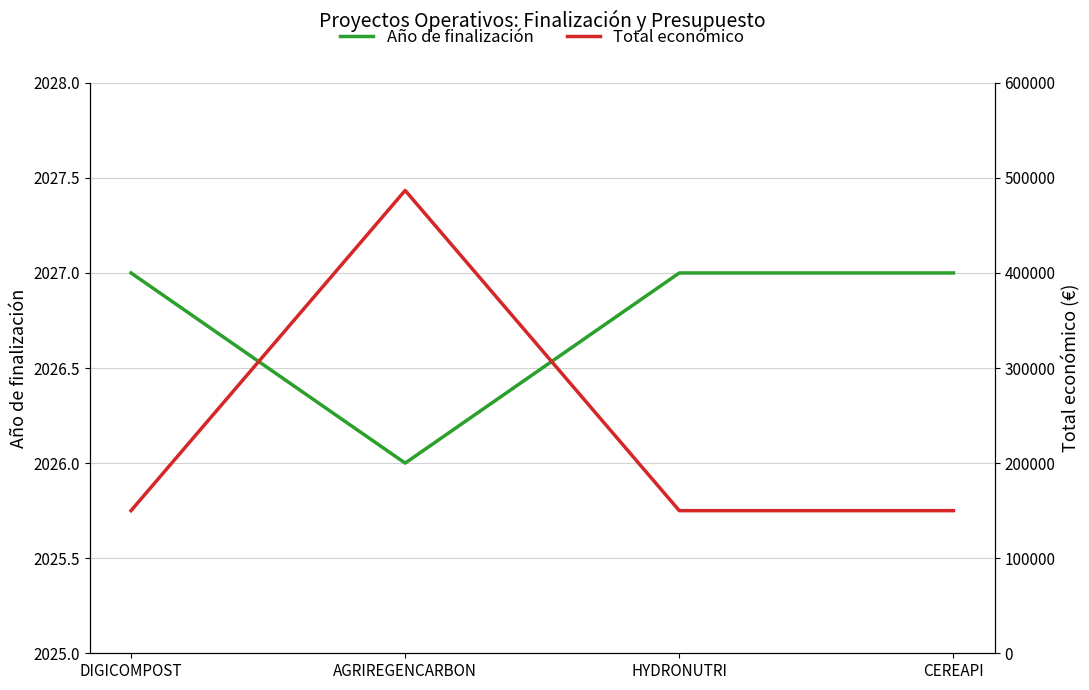

Between AGRIREGENCARBON and CEREAPI, which is larger?

CEREAPI